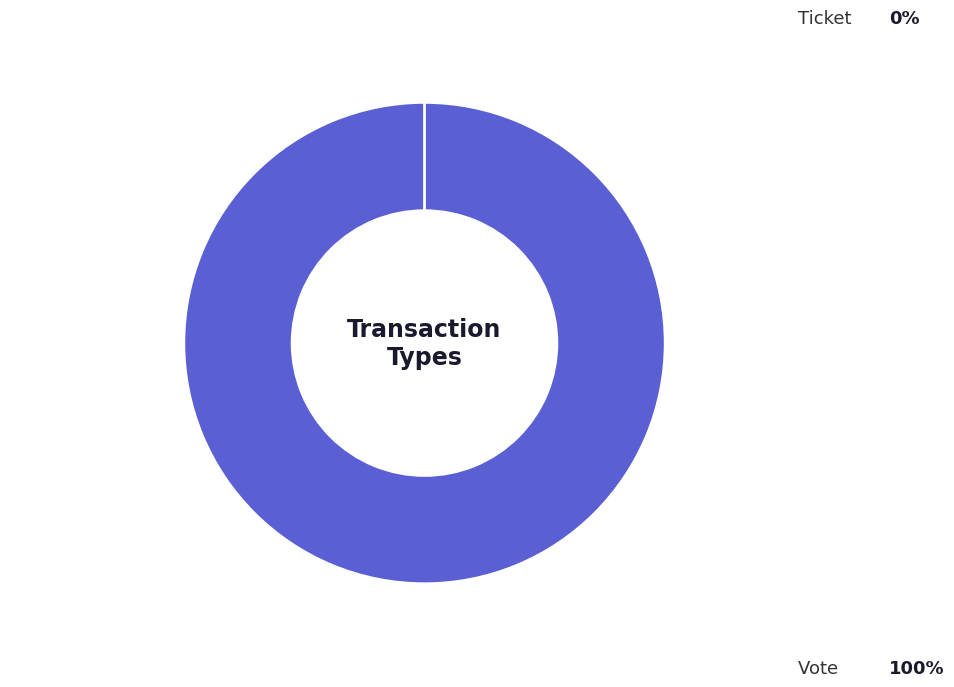

To the nearest percent, what is the average slice percentage?

50%